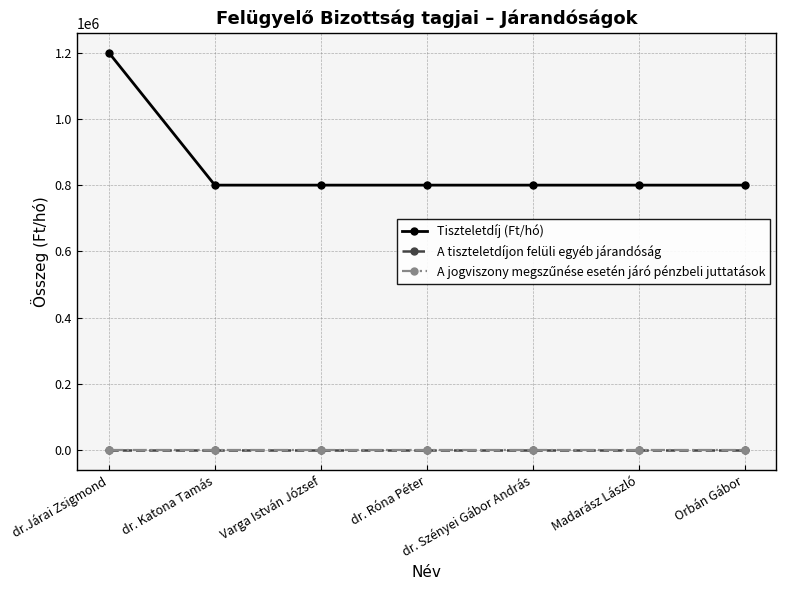

Reading left to right, list all the values displayed in this chart.

Tiszteletdíj (Ft/hó): dr.Járai Zsigmond=1200000	dr. Katona Tamás=800000	Varga István József=800000	dr. Róna Péter=800000	dr. Szényei Gábor András=800000	Madarász László=800000	Orbán Gábor=800000
A tiszteletdíjon felüli egyéb járandóság: dr.Járai Zsigmond=0	dr. Katona Tamás=0	Varga István József=0	dr. Róna Péter=0	dr. Szényei Gábor András=0	Madarász László=0	Orbán Gábor=0
A jogviszony megszűnése esetén járó pénzbeli juttatások: dr.Járai Zsigmond=0	dr. Katona Tamás=0	Varga István József=0	dr. Róna Péter=0	dr. Szényei Gábor András=0	Madarász László=0	Orbán Gábor=0